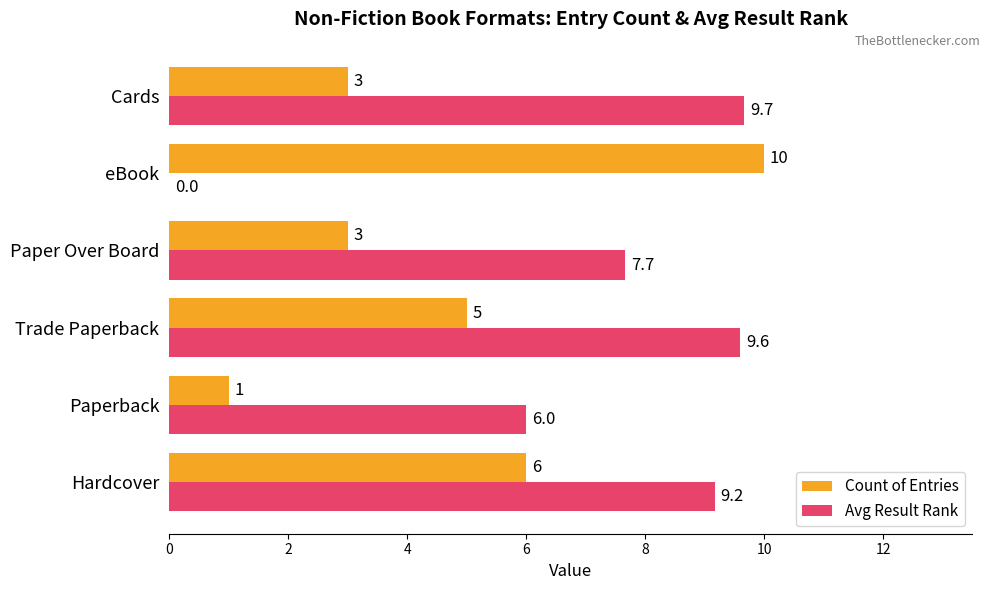

Where is Count of Entries nearest to the value 5?

Trade Paperback